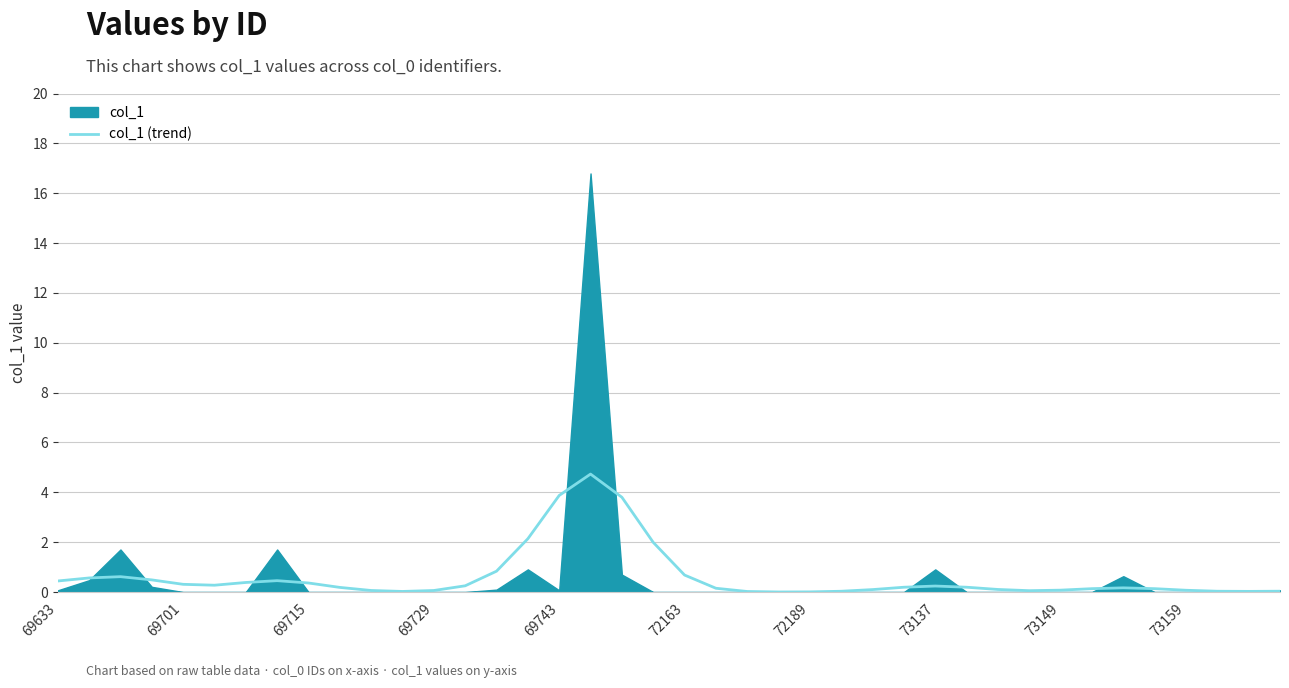

What is the maximum value for col_1 (trend)?

4.7